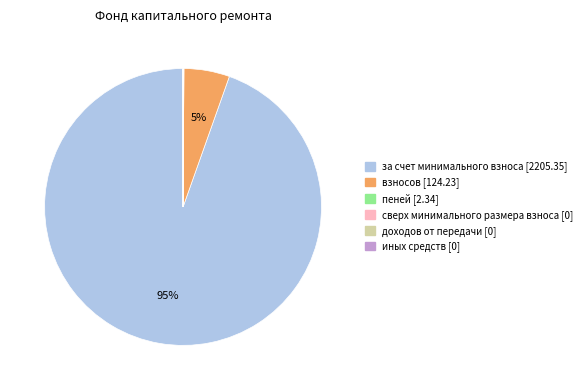

To the nearest percent, what is the average slice percentage?

17%